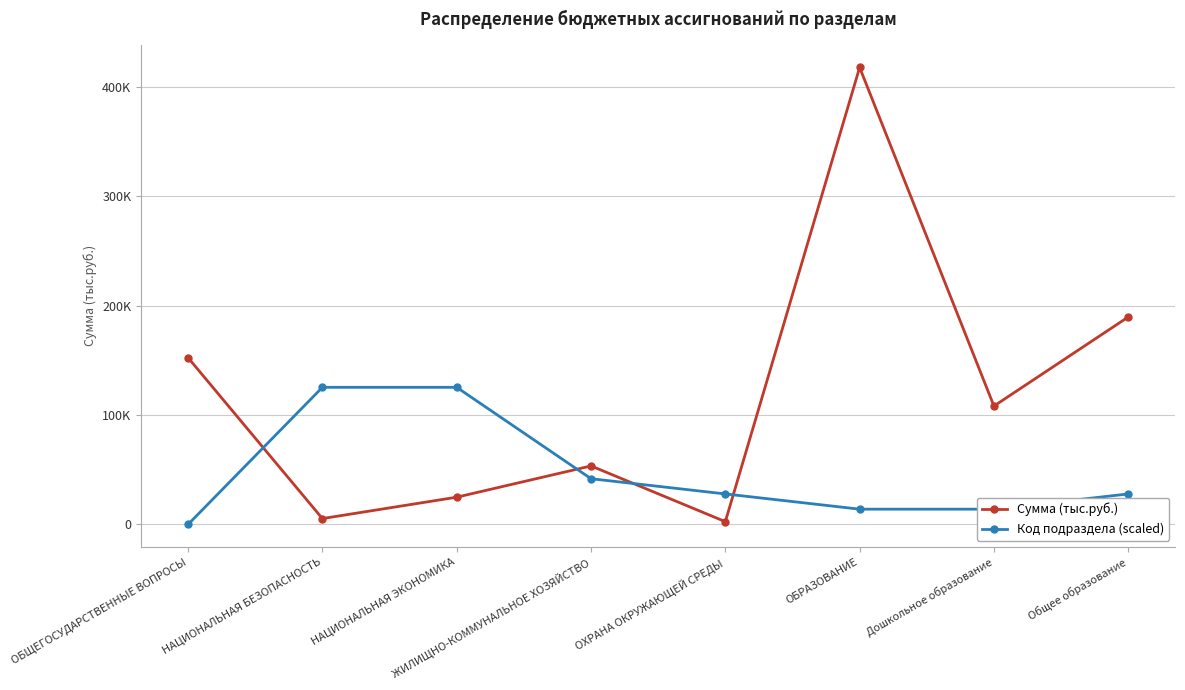

Where do Сумма (тыс.руб.) and Код подраздела (scaled) first cross each other?

ОБЩЕГОСУДАРСТВЕННЫЕ ВОПРОСЫ and НАЦИОНАЛЬНАЯ БЕЗОПАСНОСТЬ